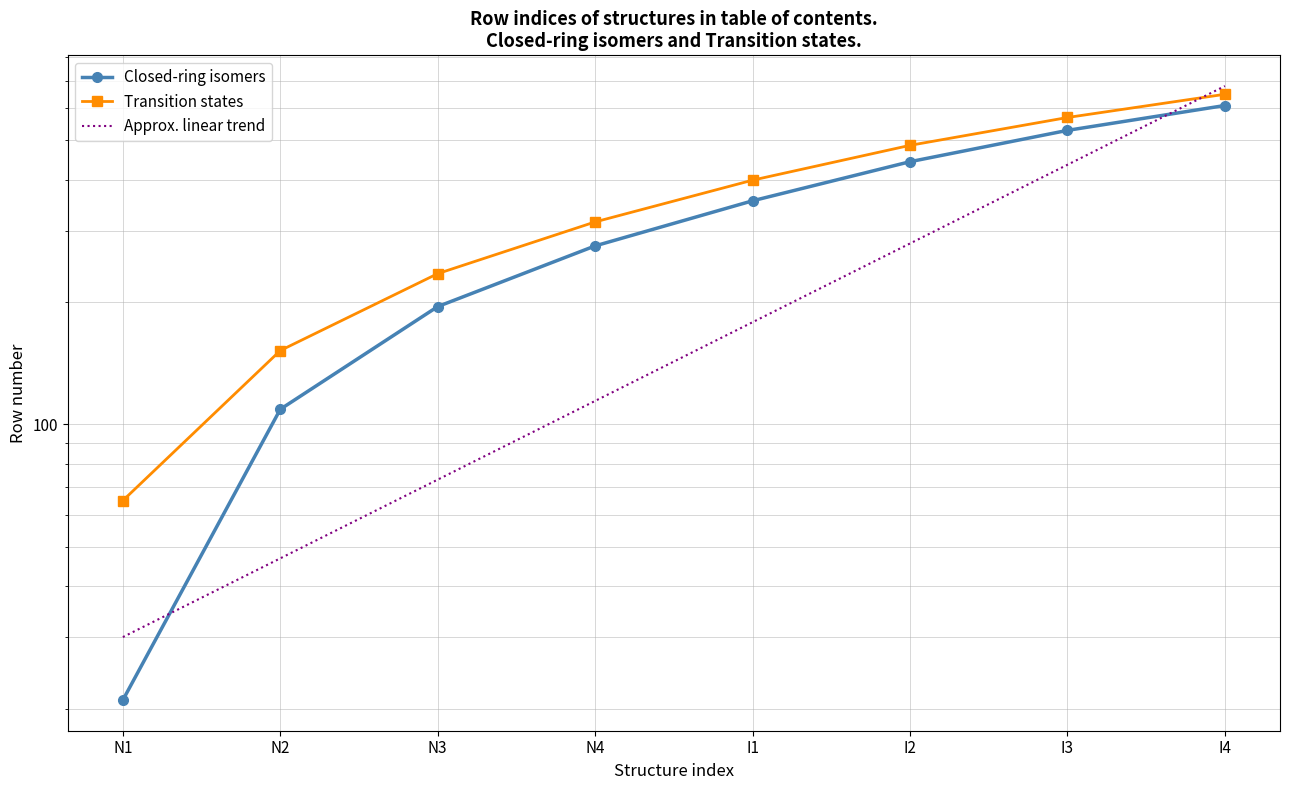

What is the difference between the highest and lowest values at N3?

40